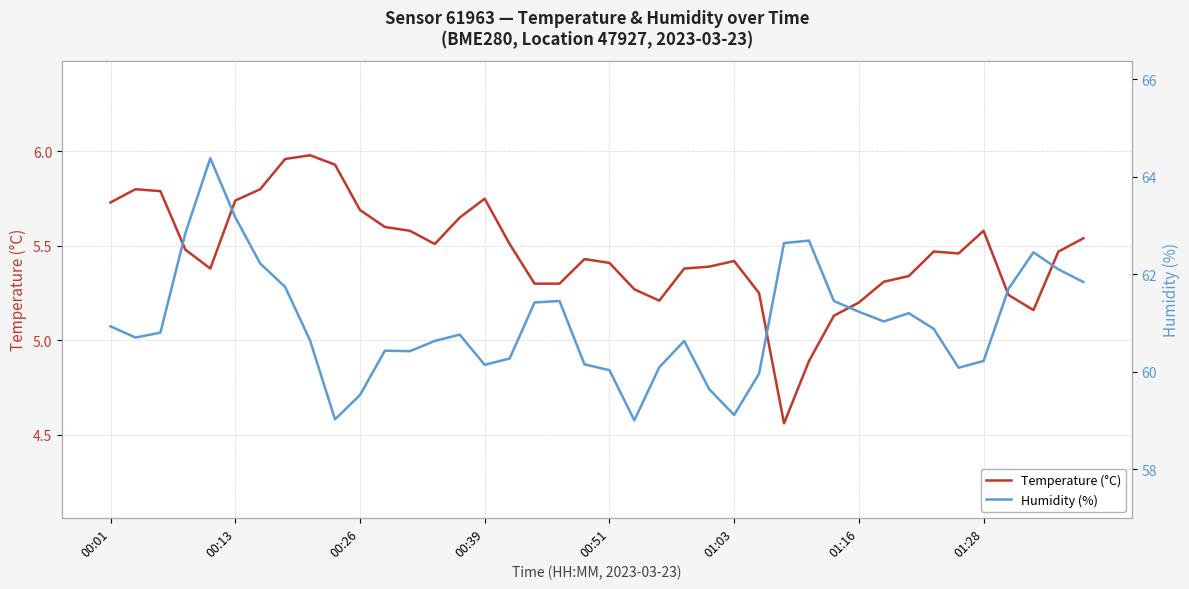

What is the difference between the second highest and minimum values in the Temperature (°C) series?

1.4